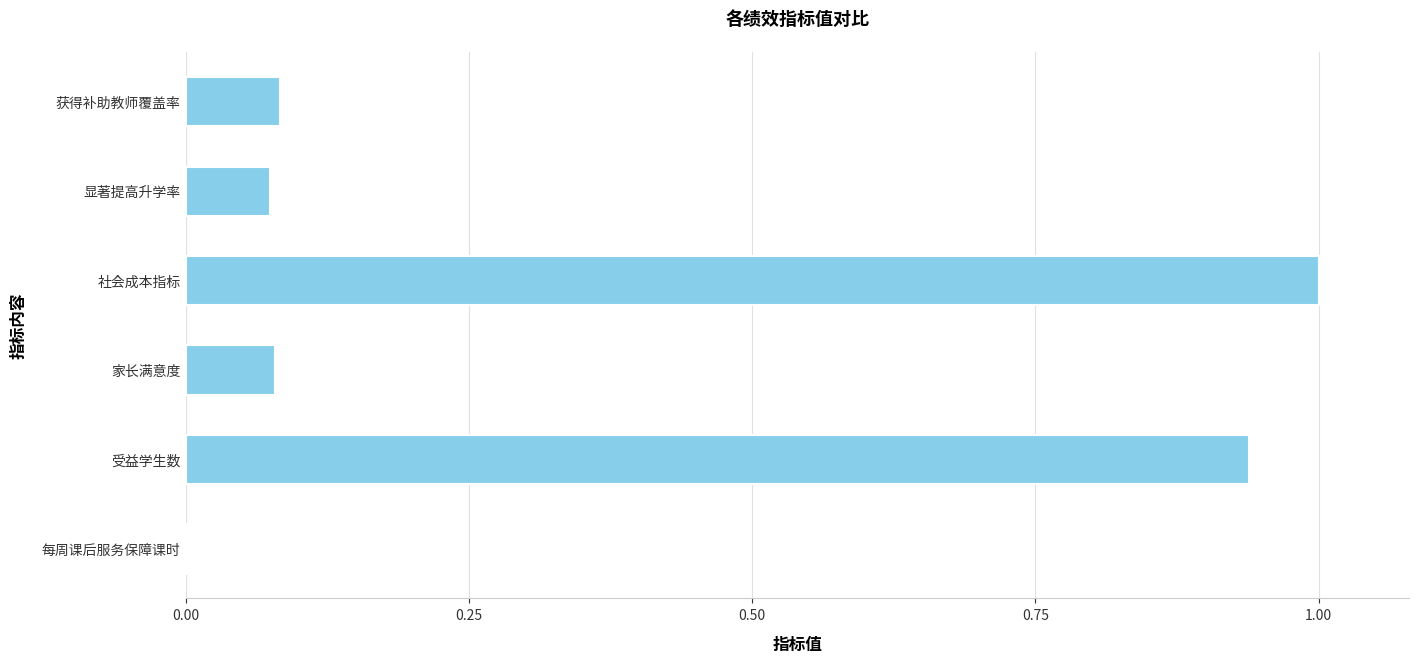

The chart shows a value of 0.0 at 获得补助教师覆盖率. True or false?

False